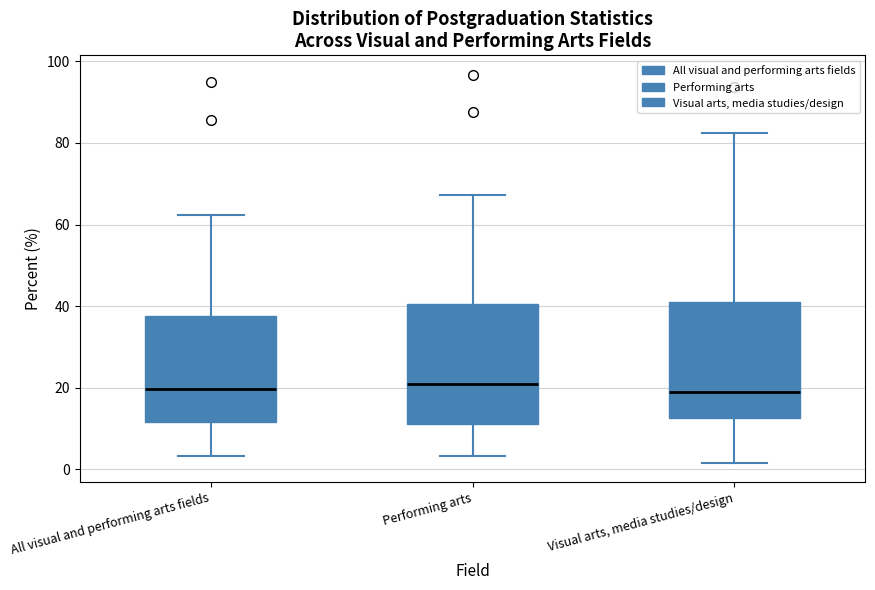

Where does the upper whisker of the box for All visual and performing arts fields end on the y-axis? The values are not printed on the chart, so give them approximately, as read against the axis.

62